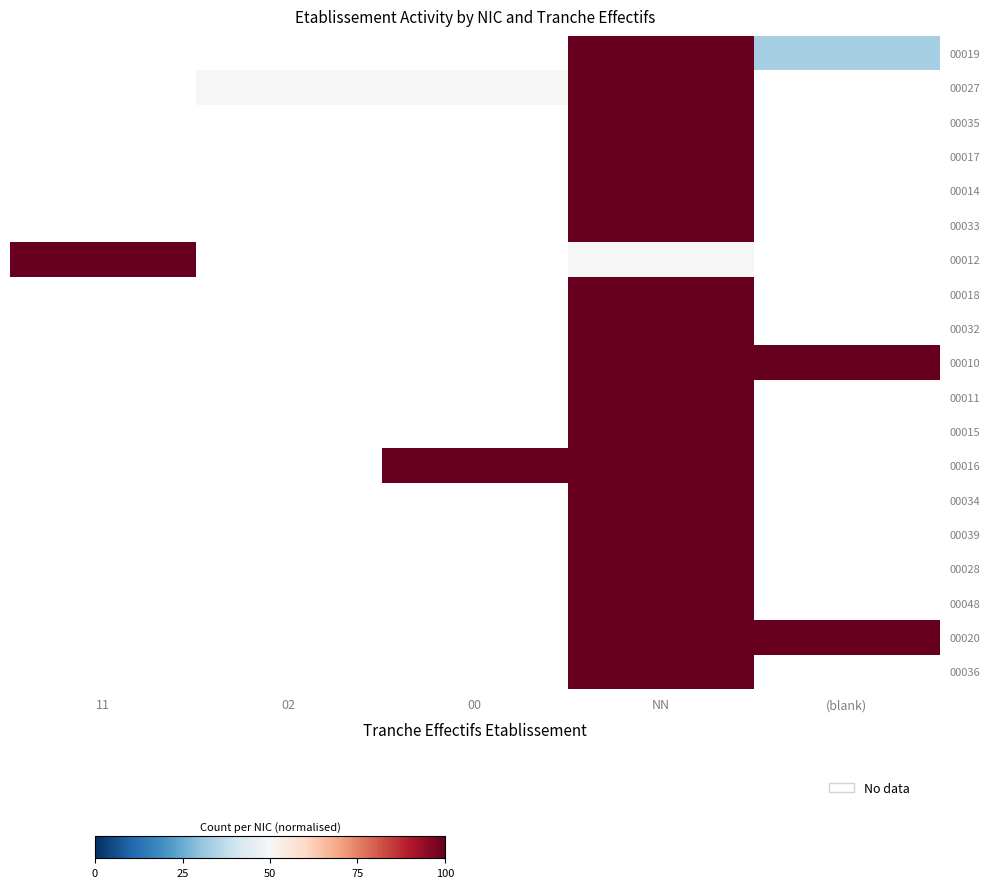

Is it true that row_11 equals 157.2 at NN?

False